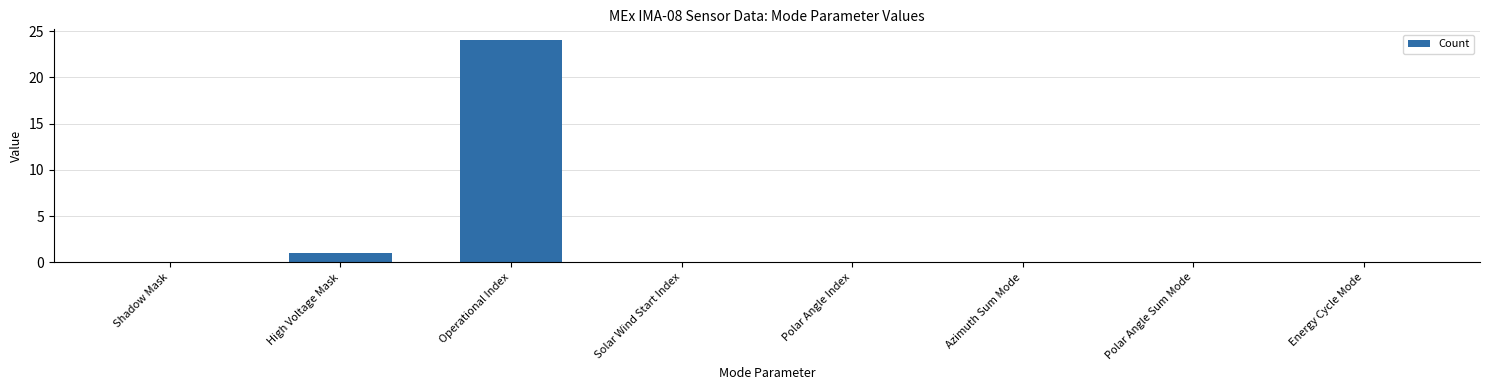

Which category has the highest value across all series?

Operational Index